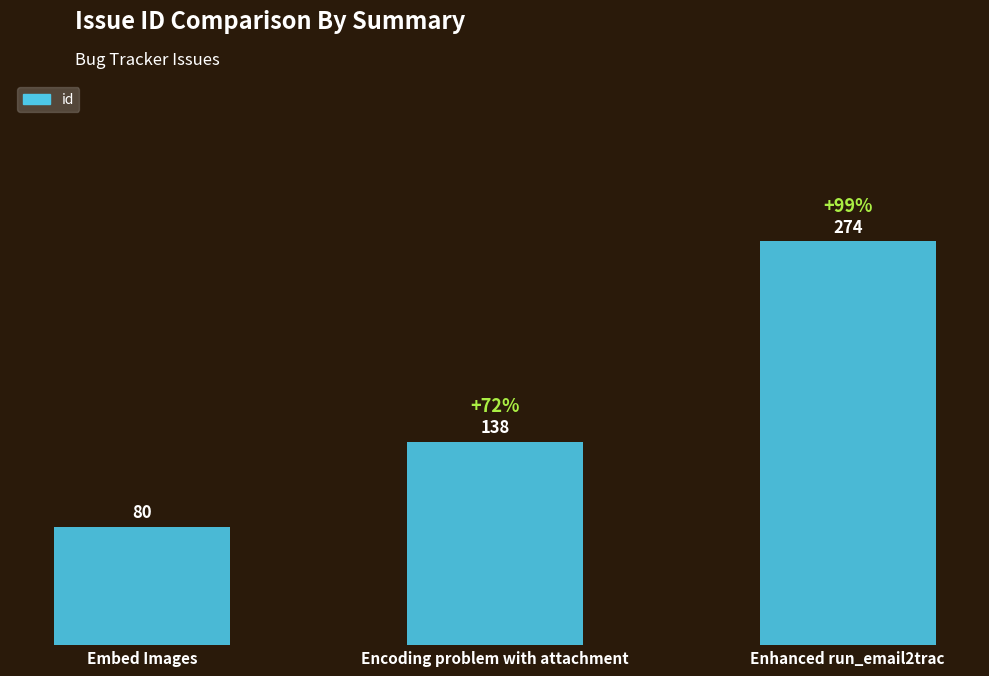

What is the change in value from Embed Images to Encoding problem with attachment?

+58